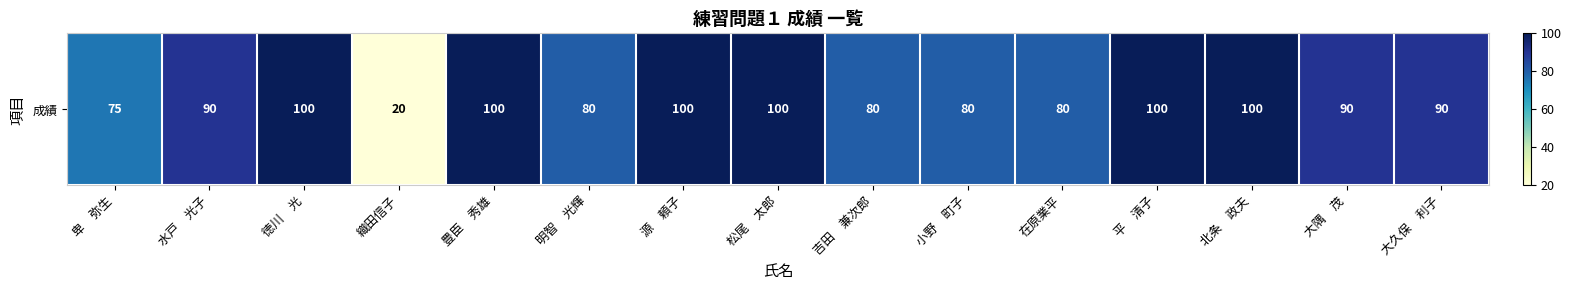

List the labels in order of value, smallest first.

織田信子, 卑　弥生, 明智　光輝, 吉田　兼次郎, 小野　町子, 在原業平, 水戸　光子, 大隅　茂, 大久保　利子, 徳川　光, 豊臣　秀雄, 源　頼子, 松尾　太郎, 平　清子, 北条　政夫